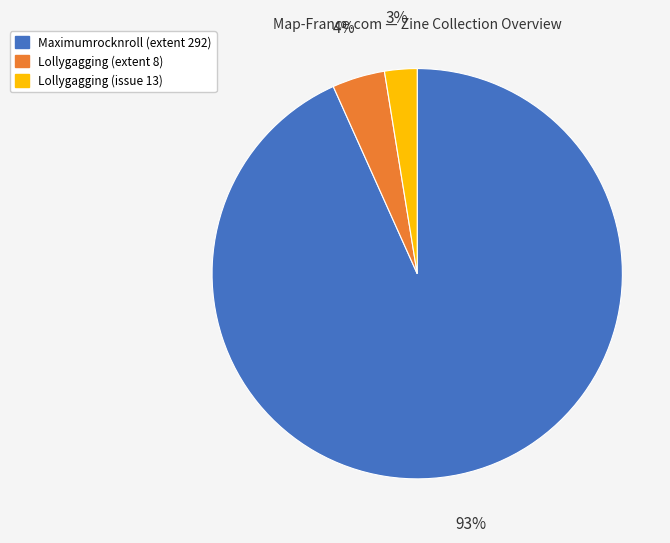

How many slices are in this pie chart?

3